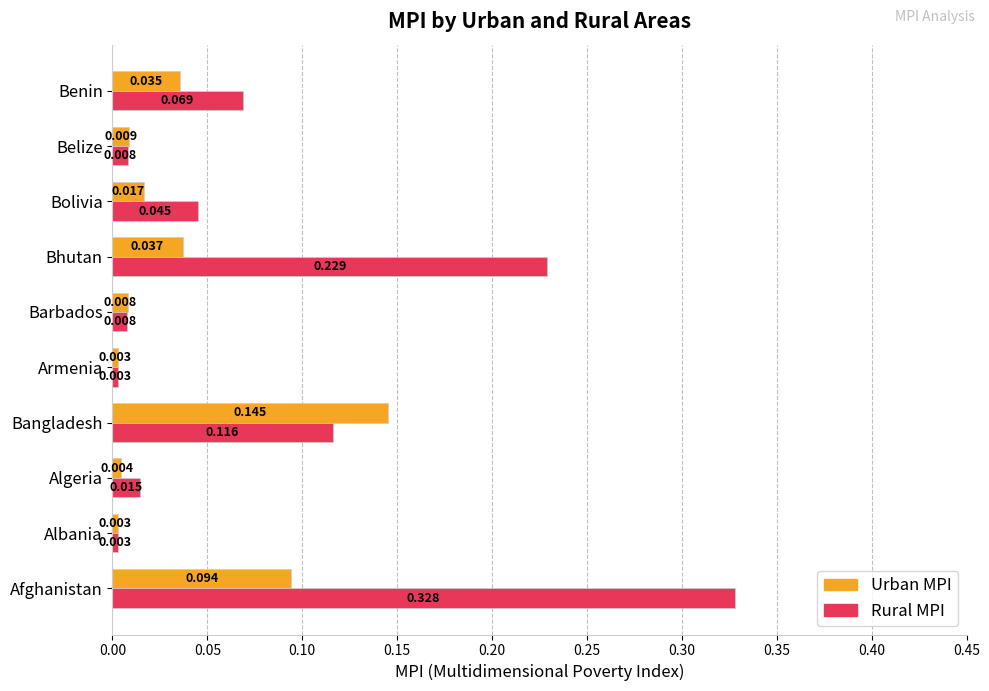

How many series are shown in this chart?

2